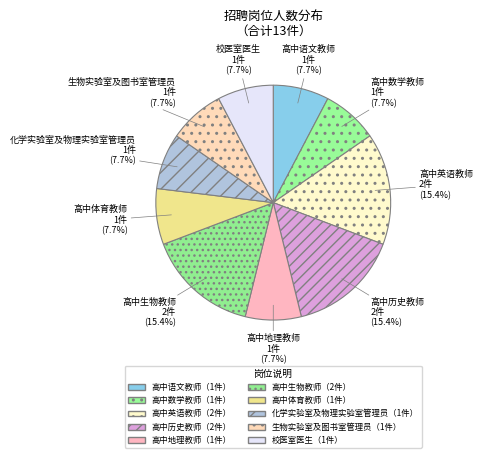

The 生物实验室及图书室管理员 slice represents 8% of the pie. True or false?

True